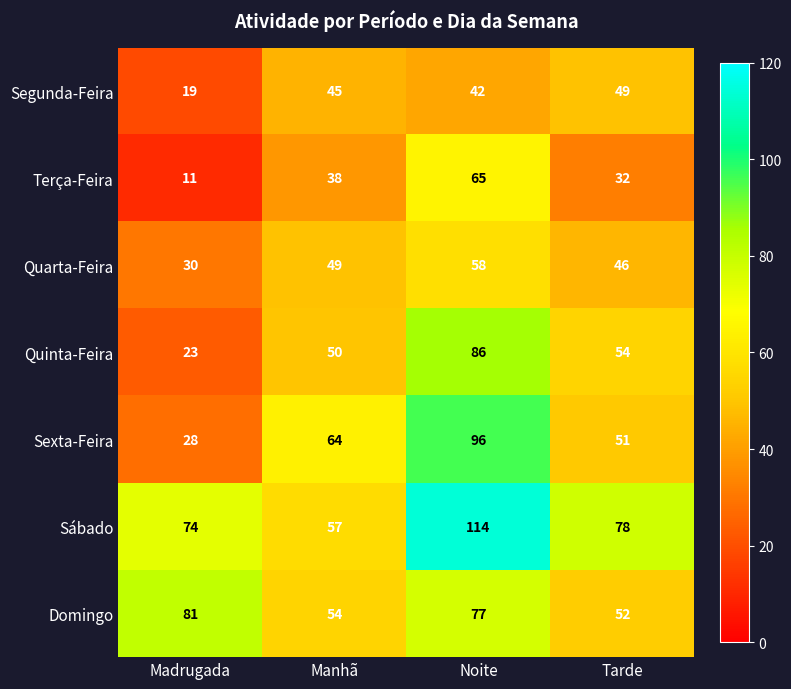

The value of Sábado at Tarde is 78. True or false?

True